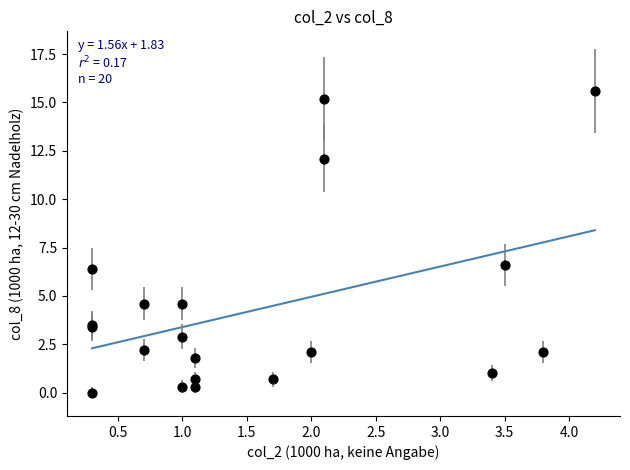

What Y value in the scatter plot is closest to 7?

6.6